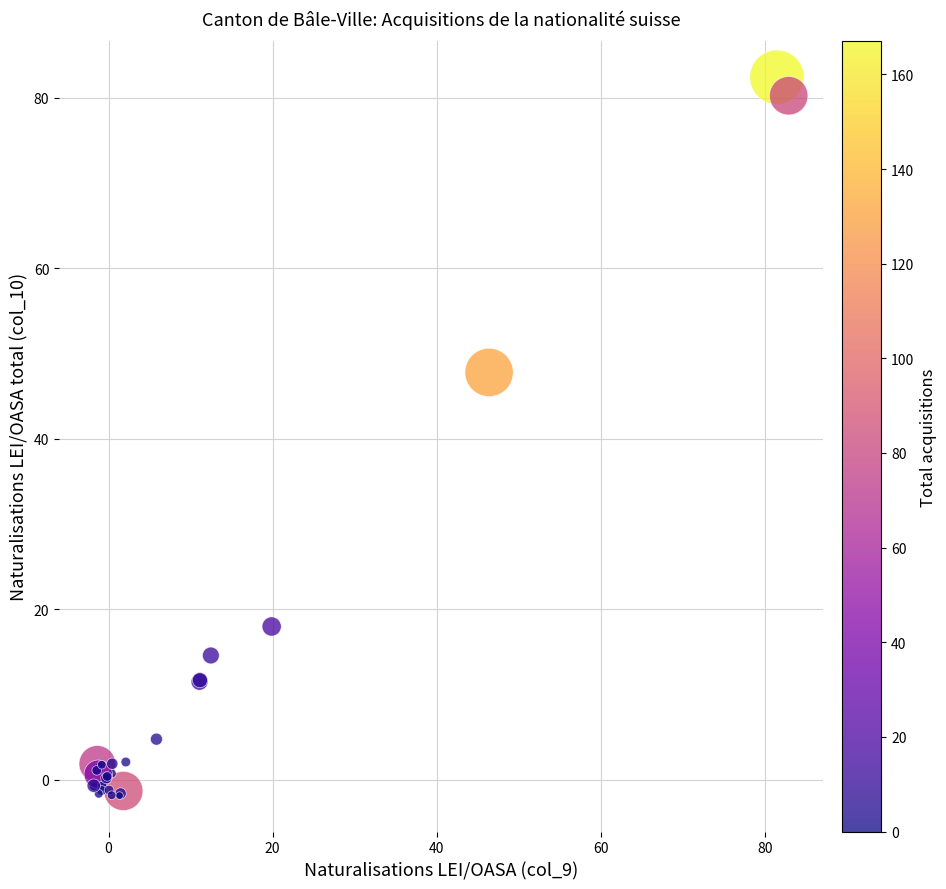

What Y value in the scatter plot is closest to 40?

47.8